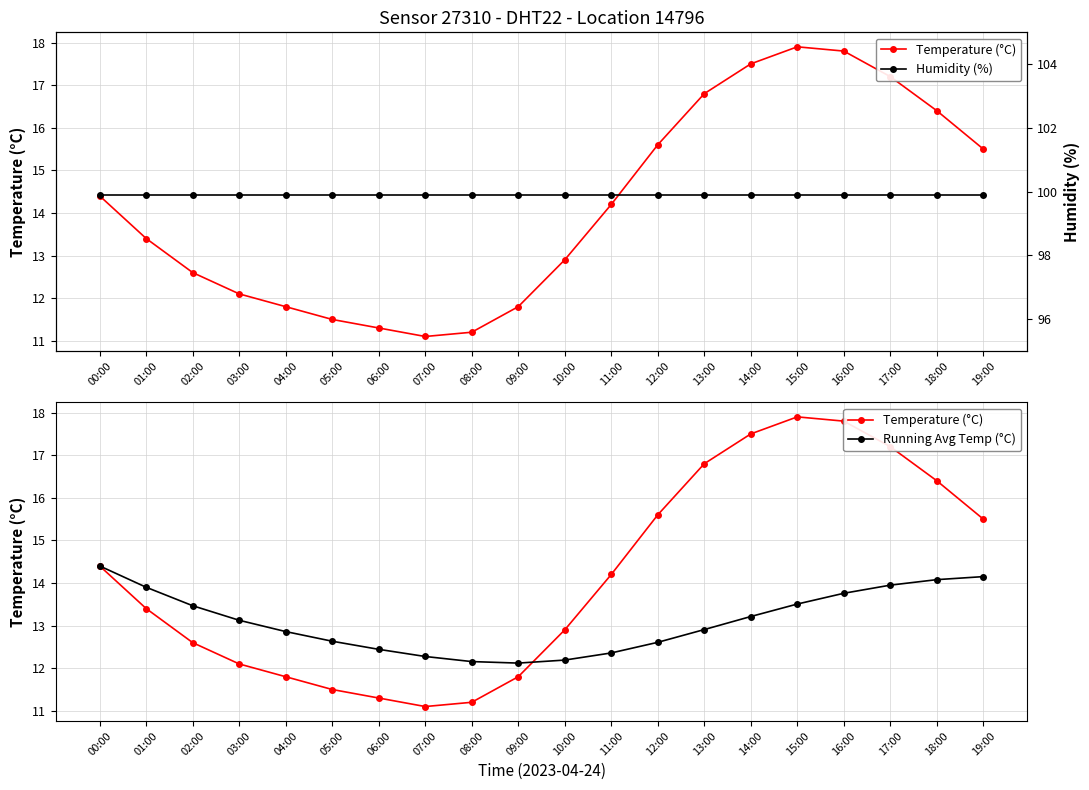

Reading left to right, transcribe all the data shown in this chart.

Temperature (°C): 00:00=14.4	01:00=13.4	02:00=12.6	03:00=12.1	04:00=11.8	05:00=11.5	06:00=11.3	07:00=11.1	08:00=11.2	09:00=11.8	10:00=12.9	11:00=14.2	12:00=15.6	13:00=16.8	14:00=17.5	15:00=17.9	16:00=17.8	17:00=17.2	18:00=16.4	19:00=15.5
Running Avg Temp (°C): 00:00=14.4	01:00=13.9	02:00=13.5	03:00=13.1	04:00=12.9	05:00=12.6	06:00=12.4	07:00=12.3	08:00=12.2	09:00=12.1	10:00=12.2	11:00=12.4	12:00=12.6	13:00=12.9	14:00=13.2	15:00=13.5	16:00=13.8	17:00=13.9	18:00=14.1	19:00=14.2
Humidity (%): 00:00=99.9	01:00=99.9	02:00=99.9	03:00=99.9	04:00=99.9	05:00=99.9	06:00=99.9	07:00=99.9	08:00=99.9	09:00=99.9	10:00=99.9	11:00=99.9	12:00=99.9	13:00=99.9	14:00=99.9	15:00=99.9	16:00=99.9	17:00=99.9	18:00=99.9	19:00=99.9